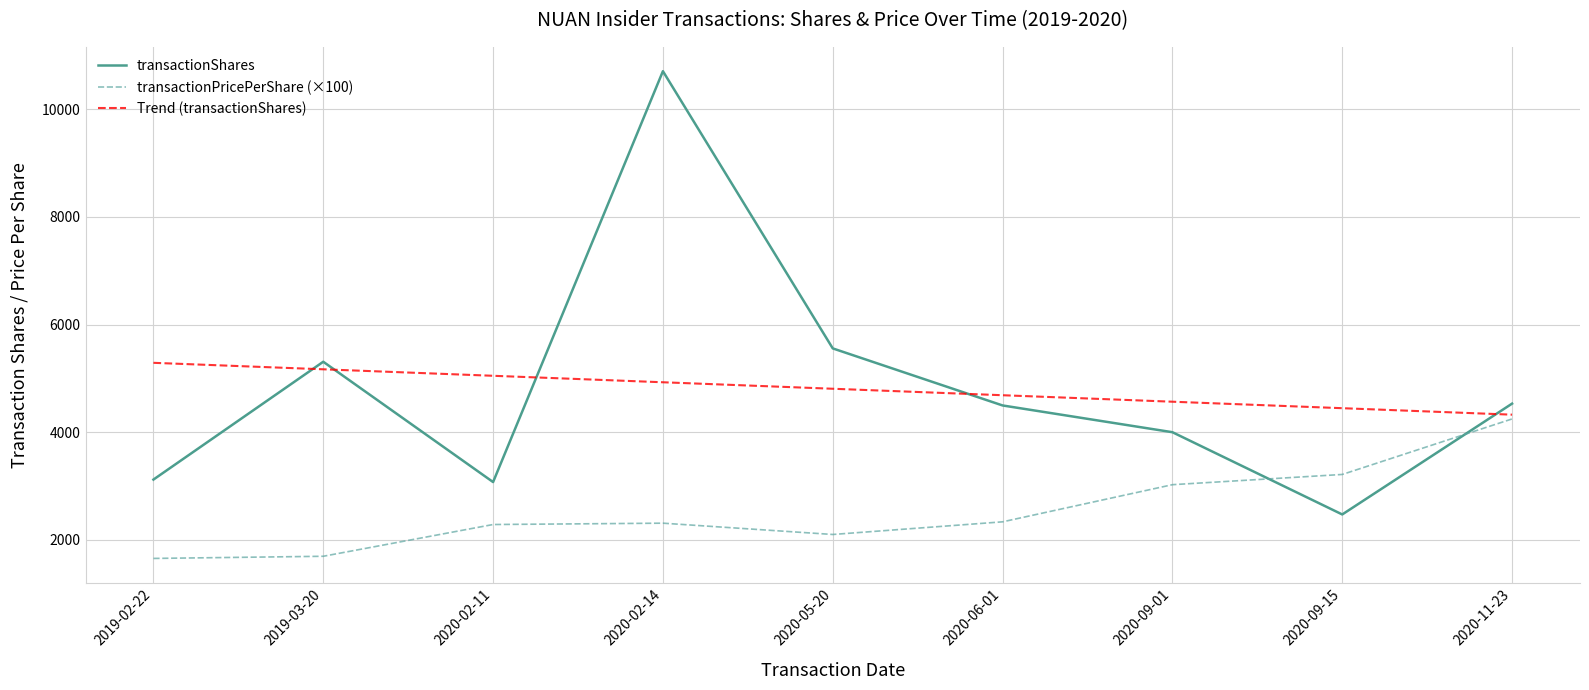

At which category does the chart reach its peak across all series?

2020-02-14